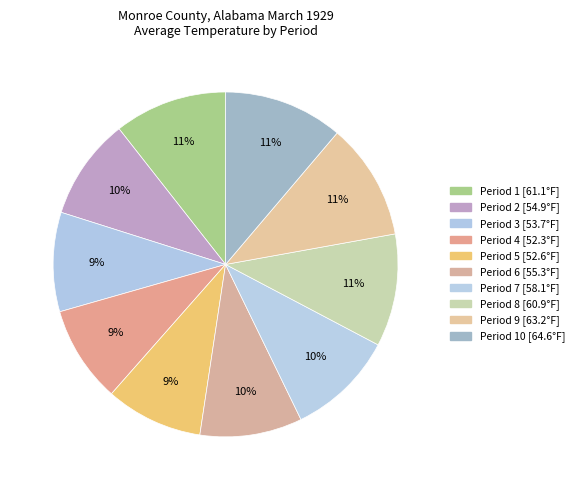

How many segments does this pie chart have?

10